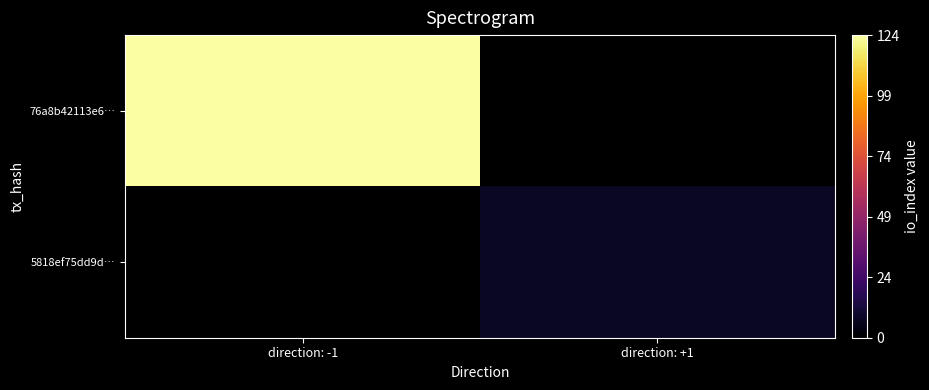

How many positive values does the 5818ef75dd9d… series have?

1